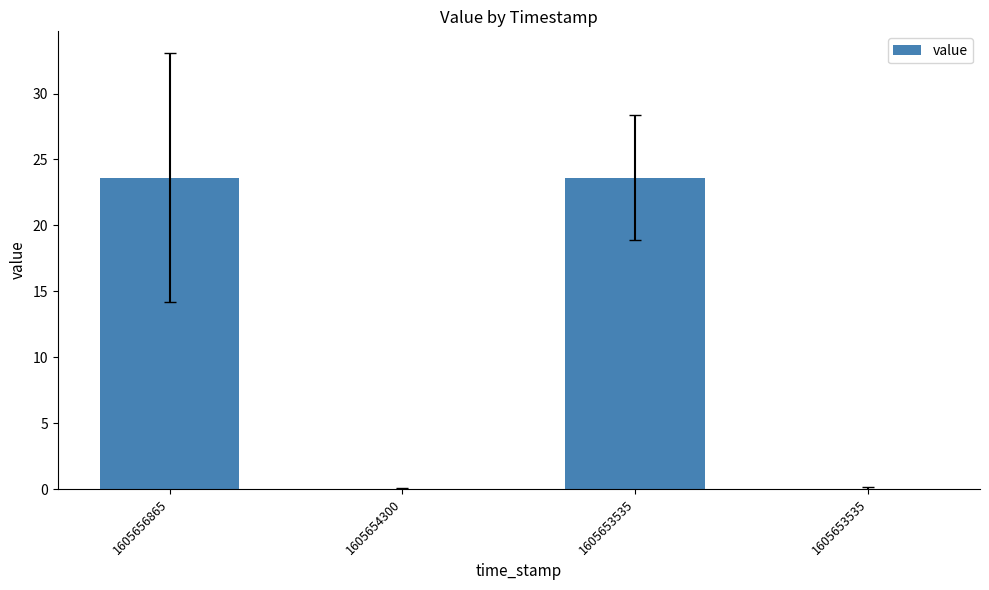

How many categories are shown in the chart?

4